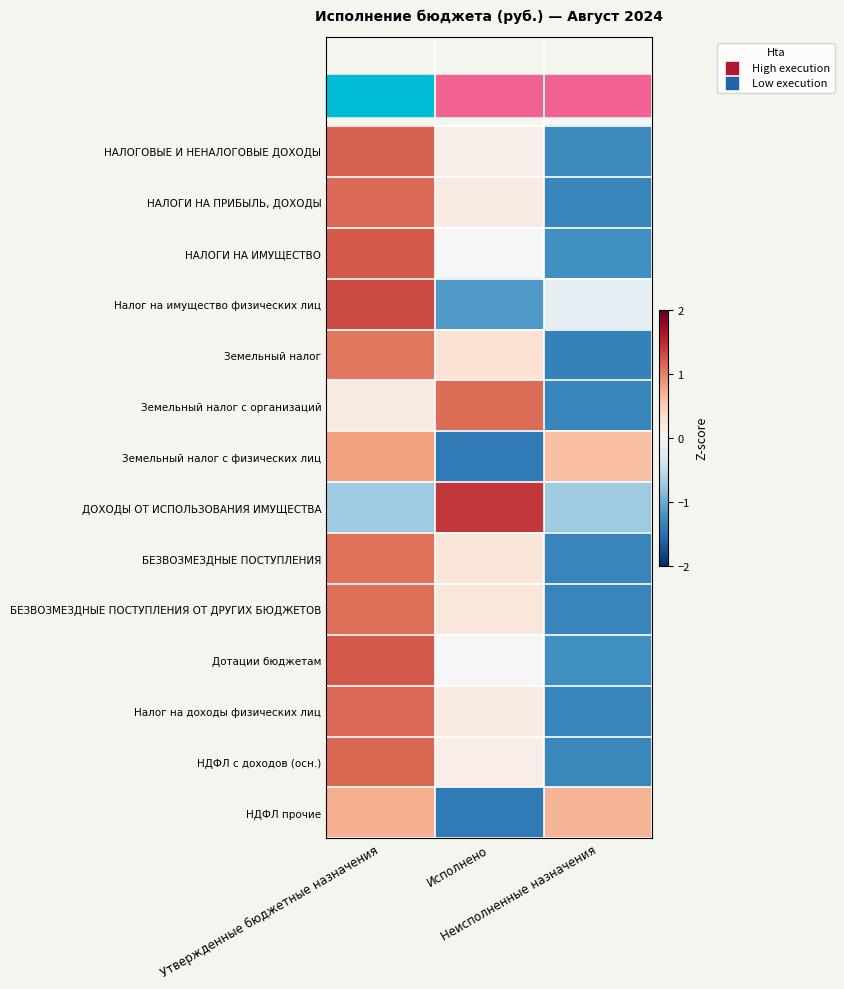

Between Исполнено and Неисполненные назначения, which is larger?

Исполнено